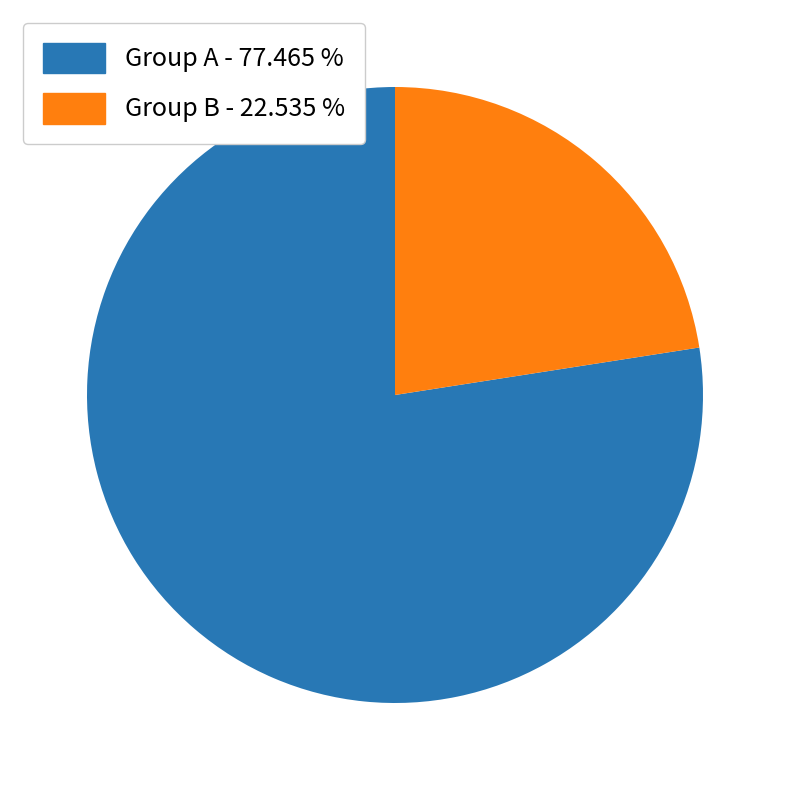

Does any single category account for the majority?

Yes